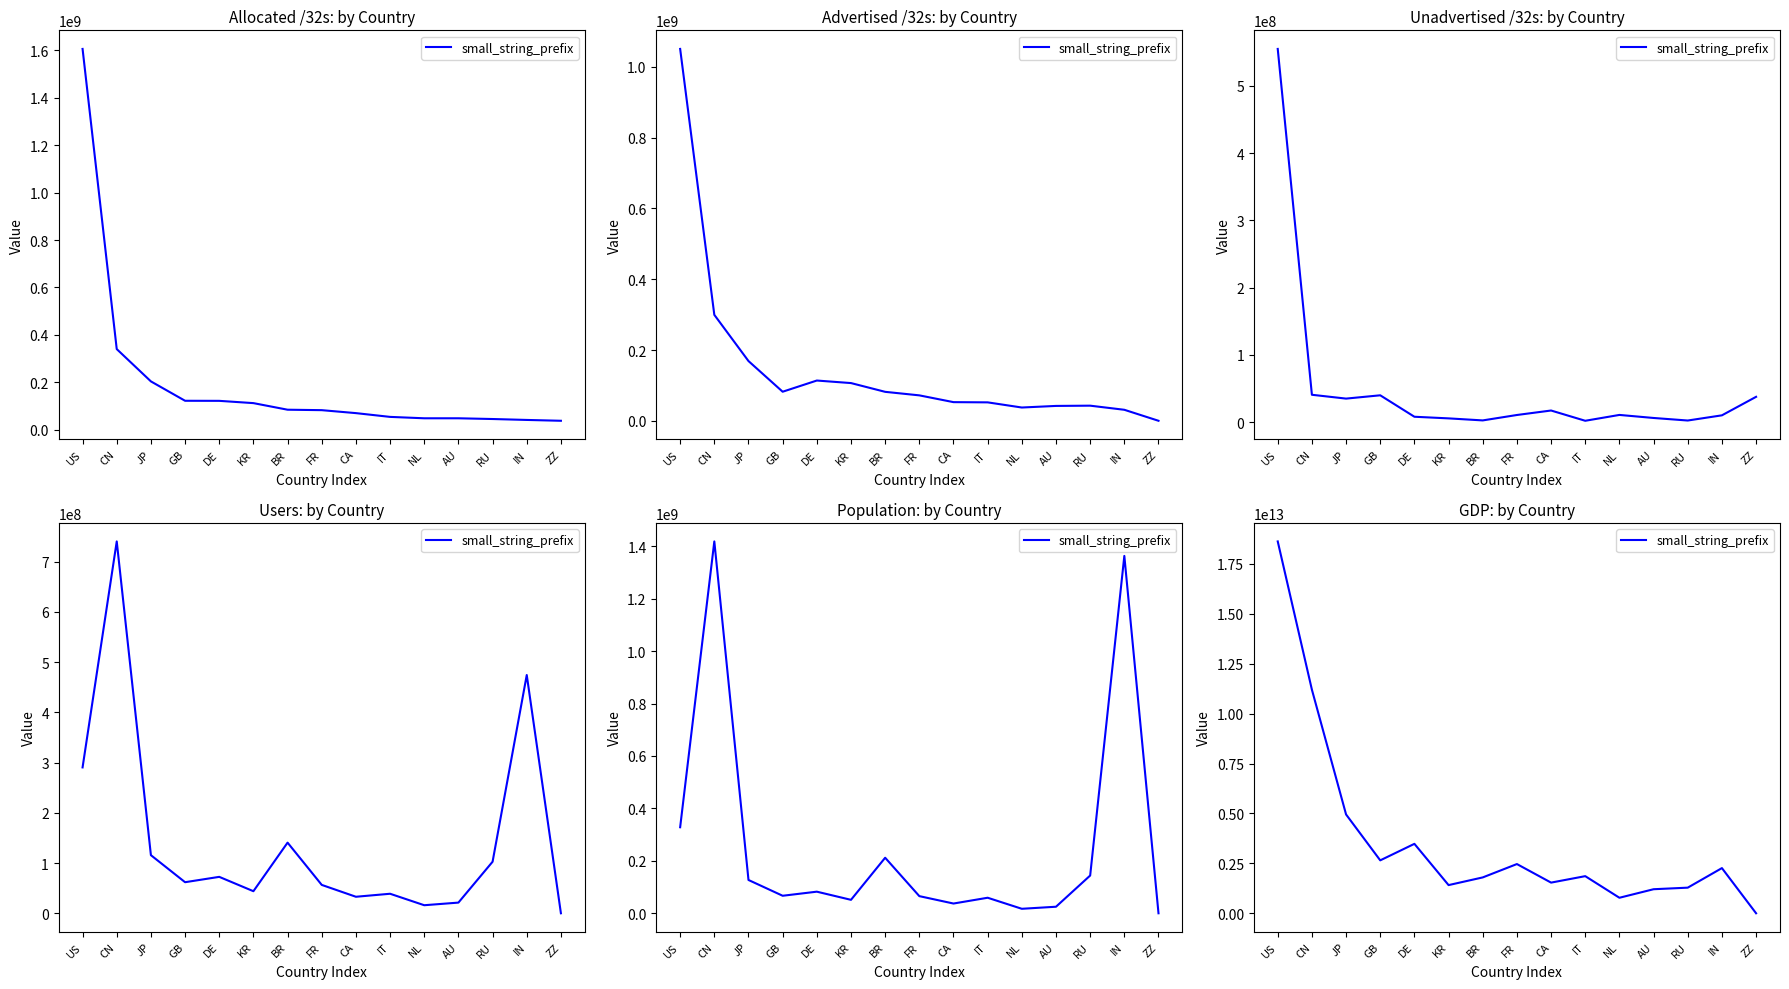

The chart shows a value of 6126582996268 at DE. True or false?

False